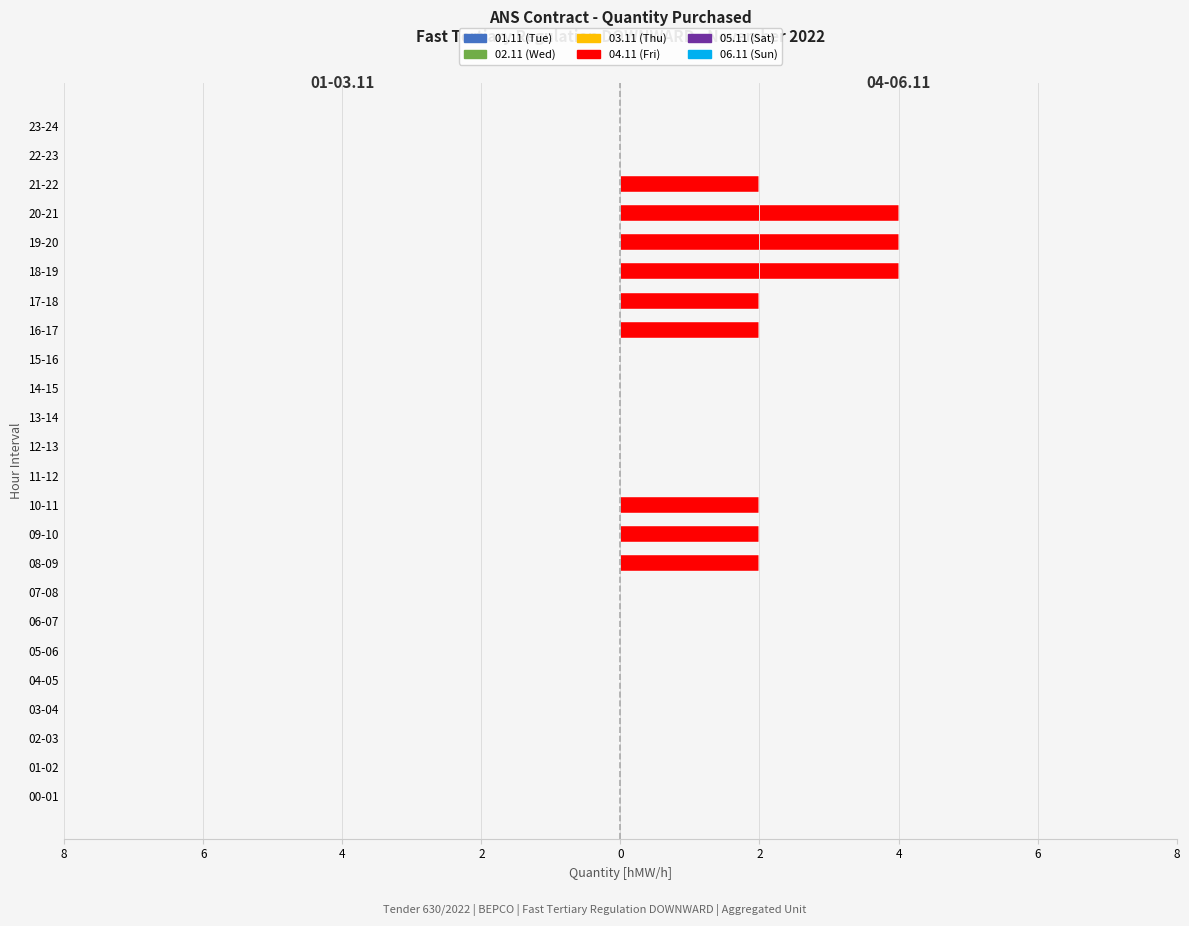

Are the bars grouped side by side (vs. stacked)?

No